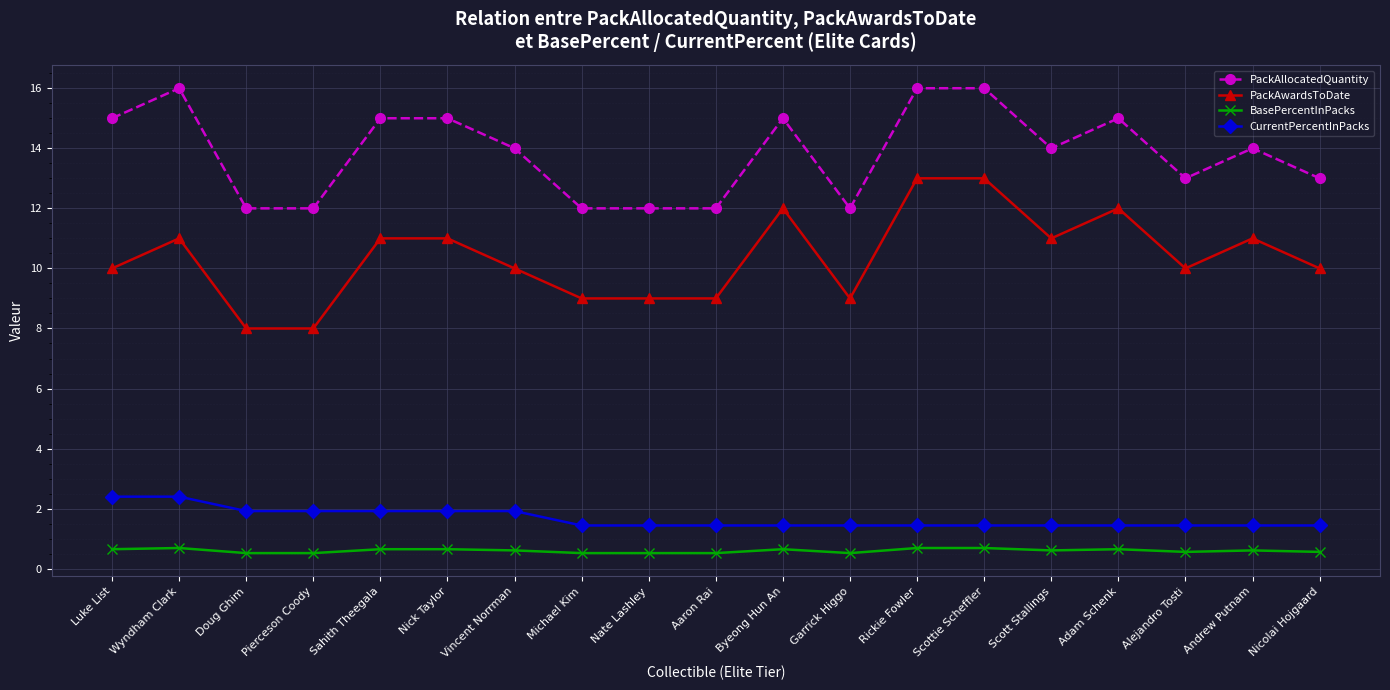

How many PackAwardsToDate values are between 9 and 11?

13